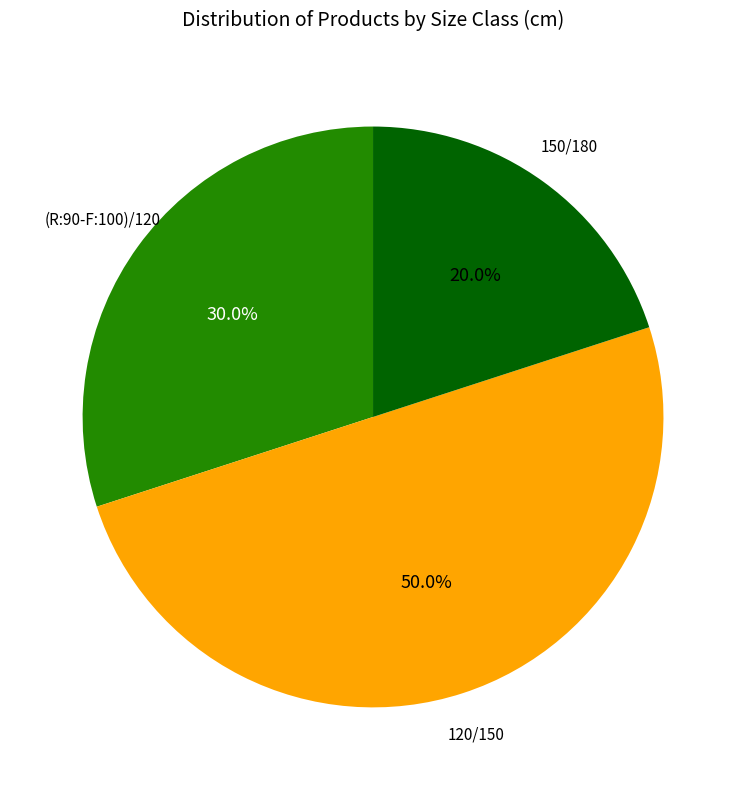

To the nearest percent, what is the average slice percentage?

33%